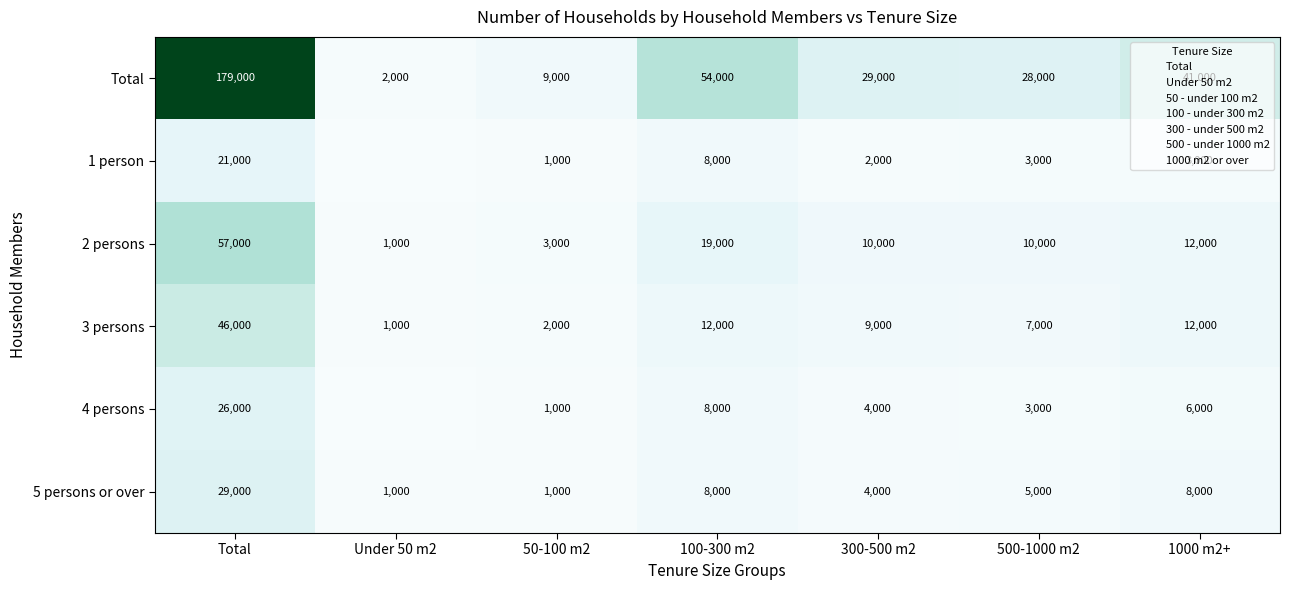

What is the spread (max minus min) of values at 500-1000 m2?

25000